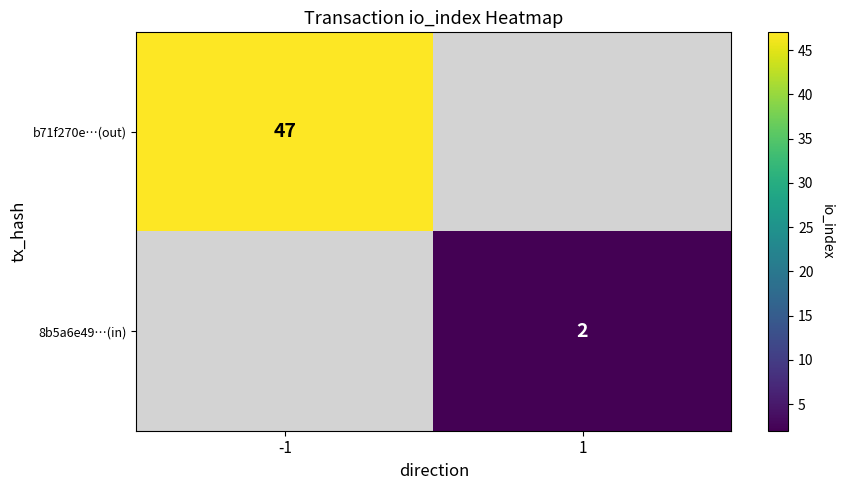

The 8b5a6e49…(in) series shows 2 at 1. True or false?

True